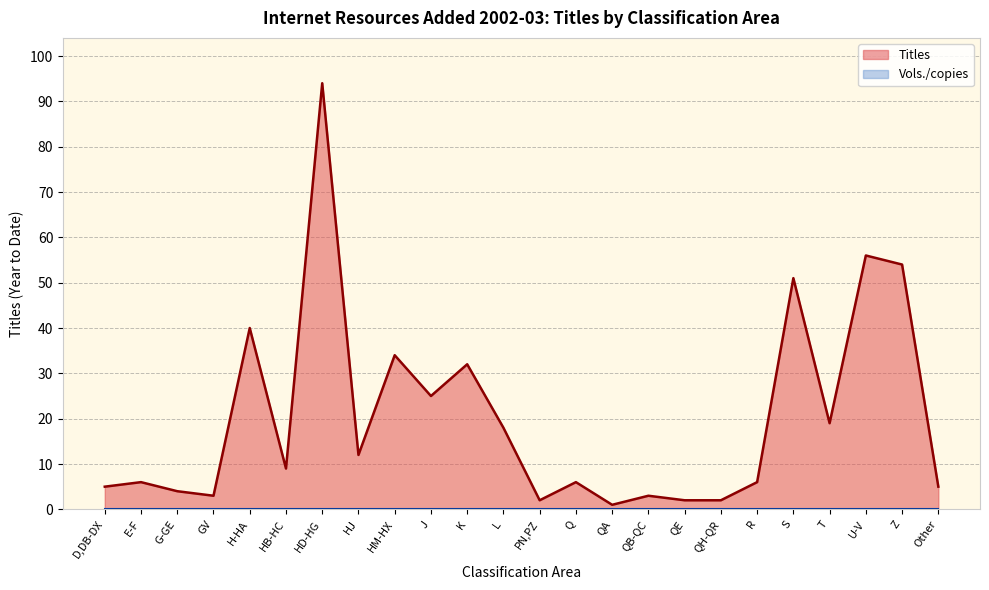

What is the greatest value displayed?

94